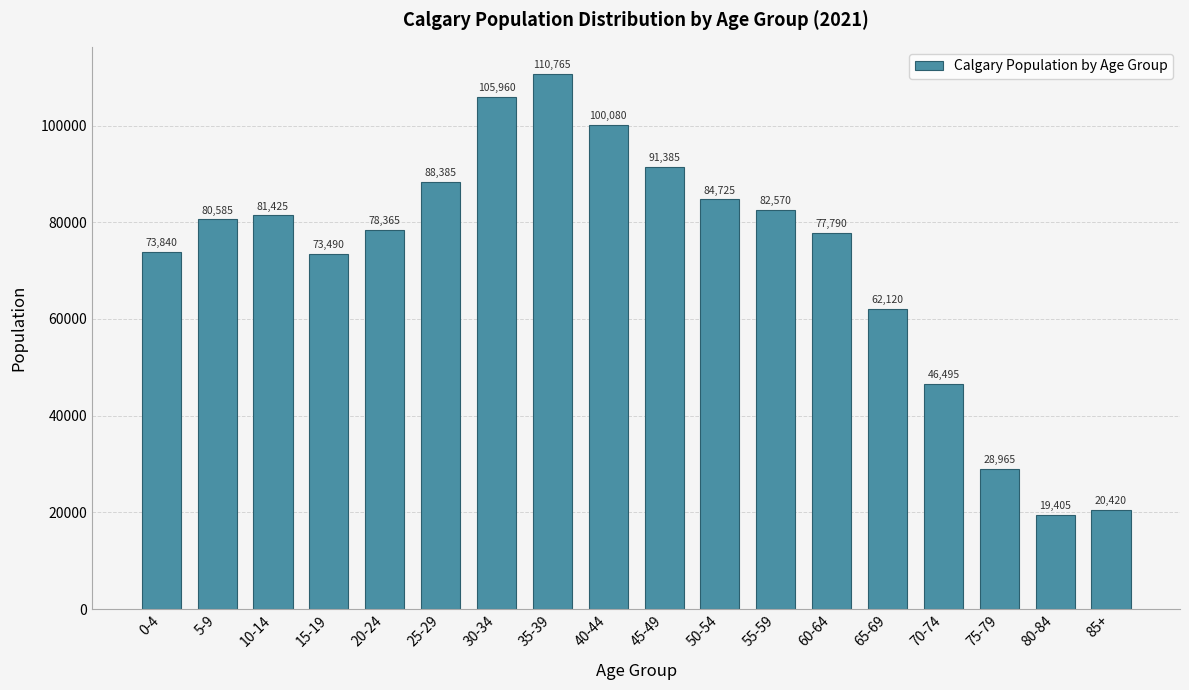

Reading left to right, transcribe all the data shown in this chart.

0-4=73840	5-9=80585	10-14=81425	15-19=73490	20-24=78365	25-29=88385	30-34=105960	35-39=110765	40-44=100080	45-49=91385	50-54=84725	55-59=82570	60-64=77790	65-69=62120	70-74=46495	75-79=28965	80-84=19405	85+=20420